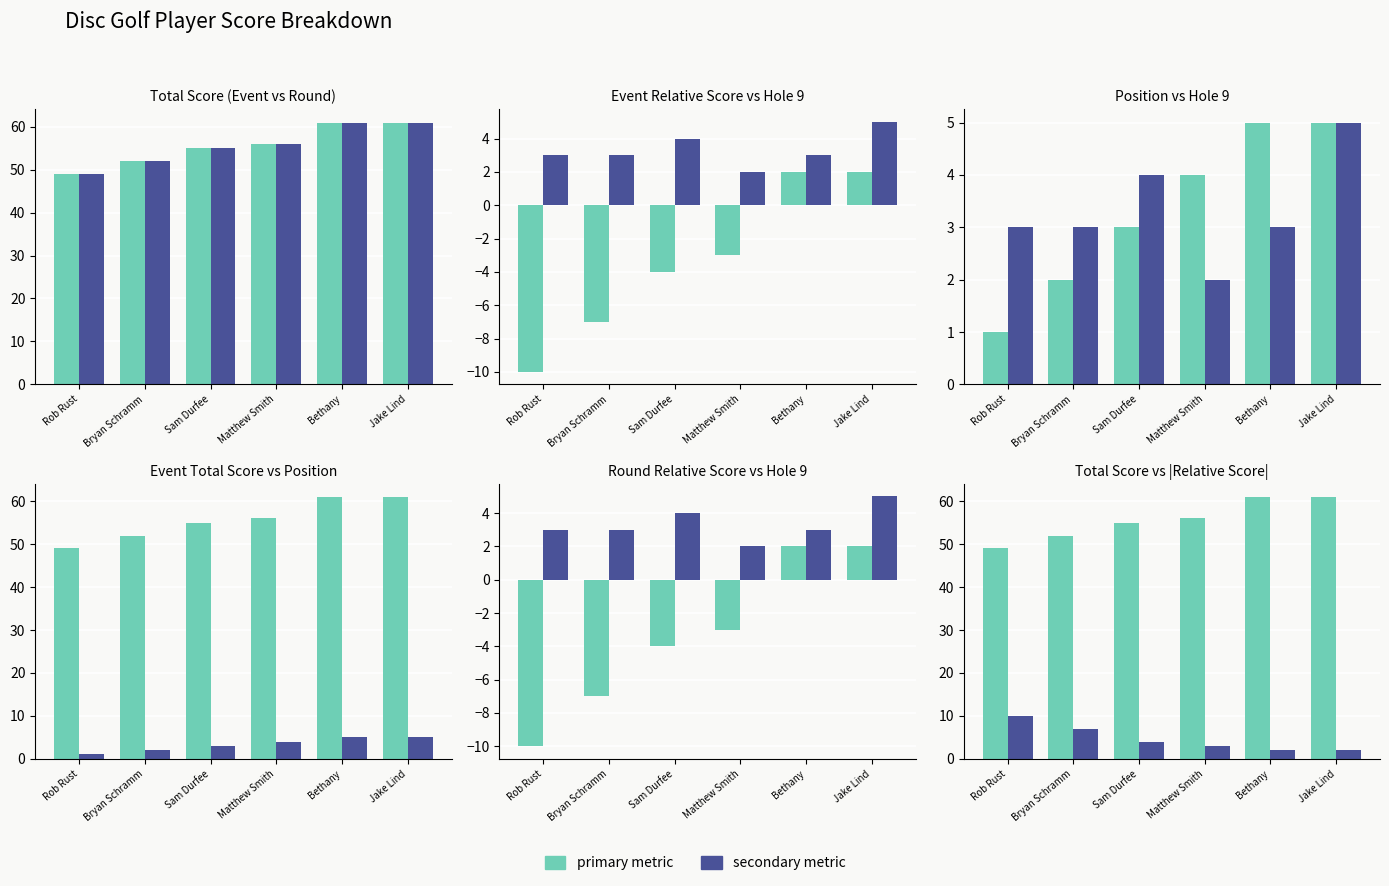

How many bars are there in each group?

2